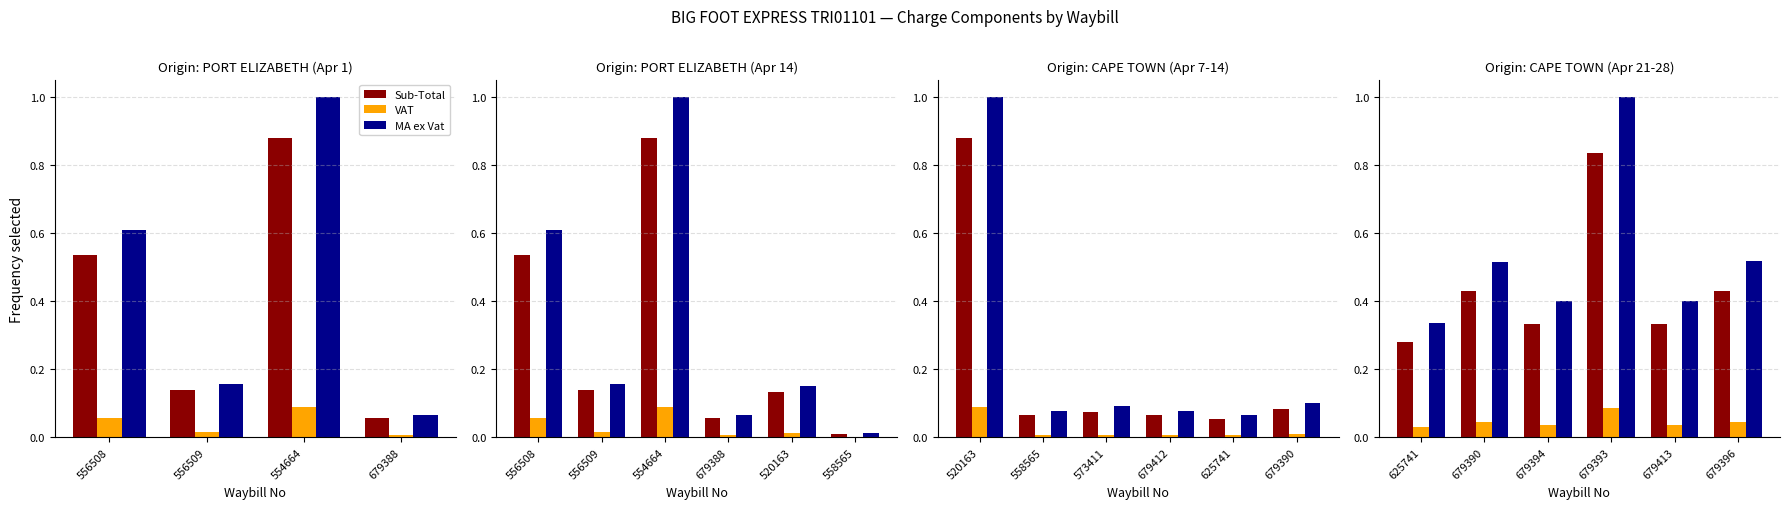

What is the average value of the MA ex Vat series?

0.5